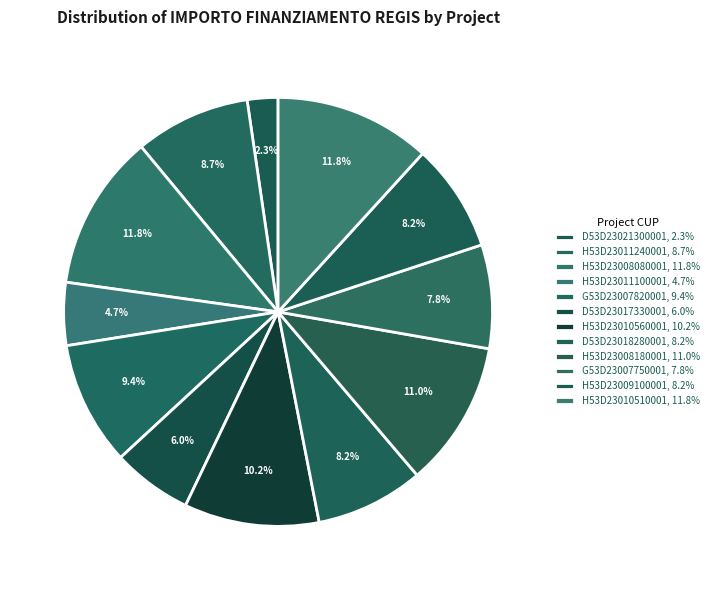

Does H53D23010560001 account for over 50% of the chart?

No